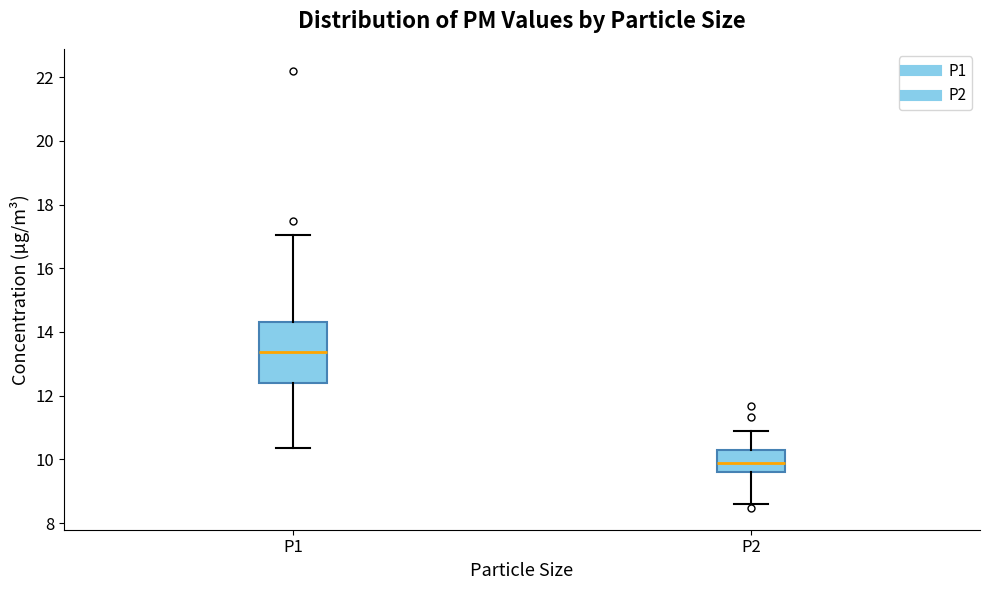

Where does the median line of the box for P1 sit on the y-axis? The values are not printed on the chart, so give them approximately, as read against the axis.

13.4